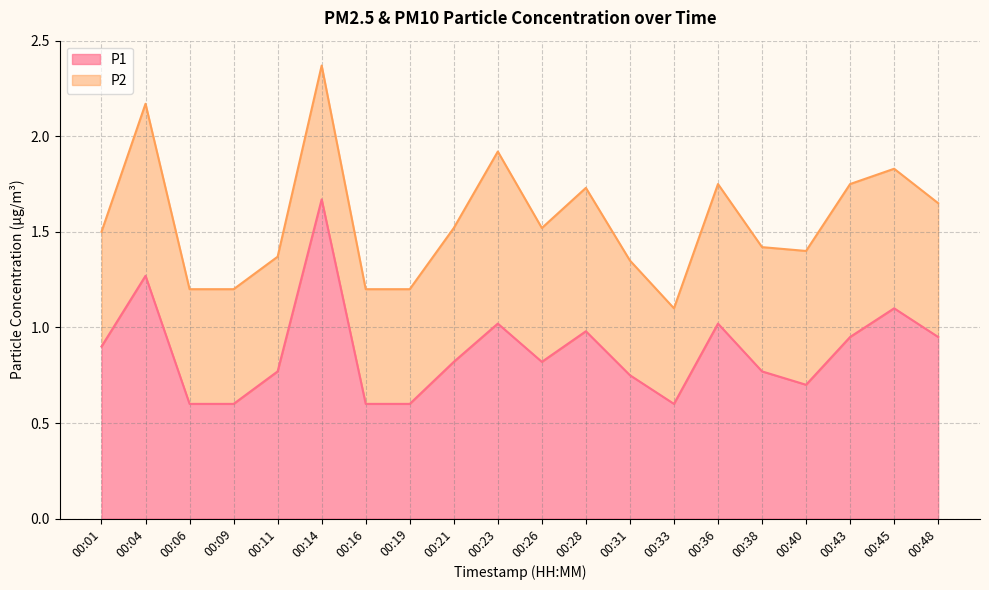

List the labels in order of value, largest first.

00:14, 00:04, 00:45, 00:23, 00:36, 00:28, 00:43, 00:48, 00:01, 00:21, 00:26, 00:11, 00:38, 00:31, 00:40, 00:06, 00:09, 00:16, 00:19, 00:33